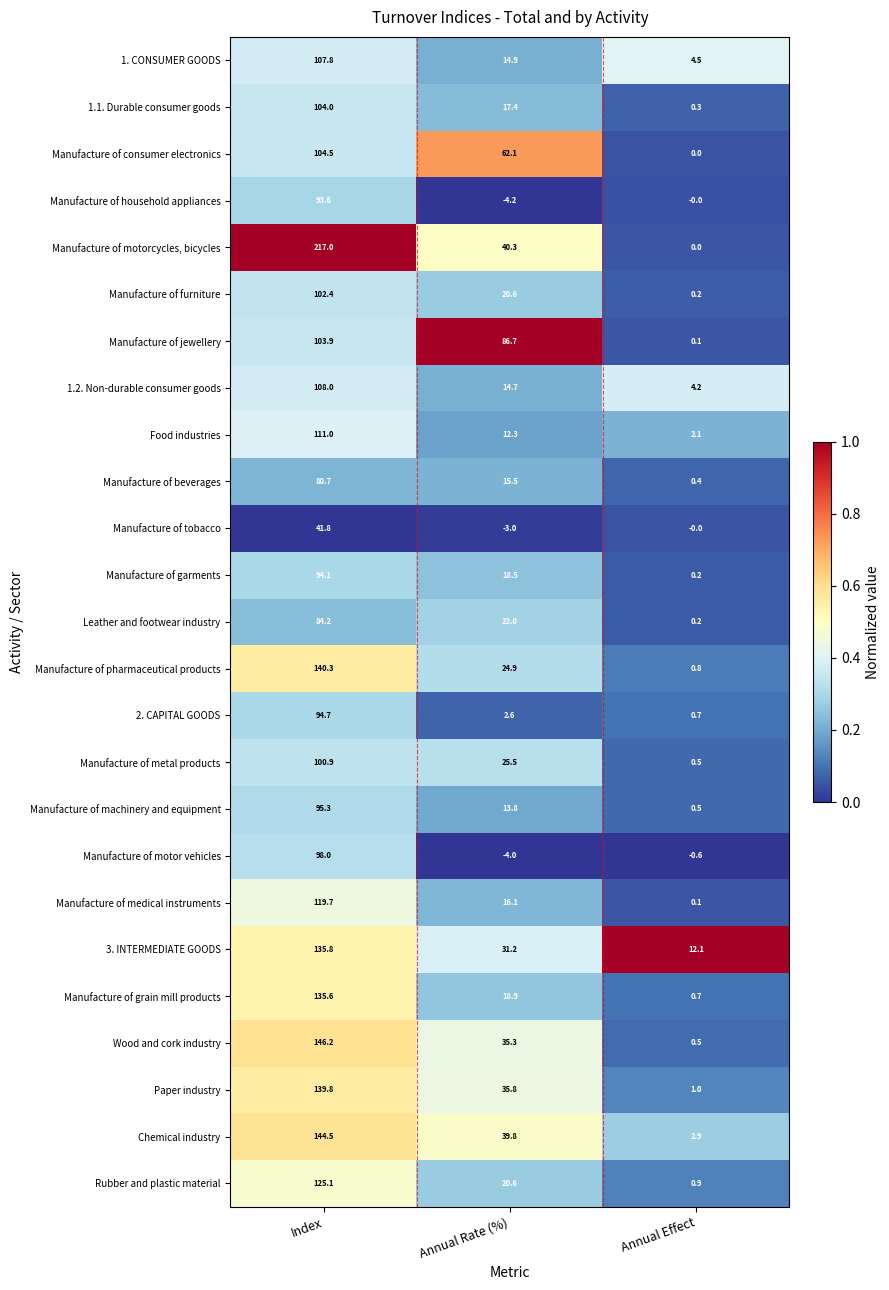

Which category has the lowest value across all series?

Annual Rate (%)